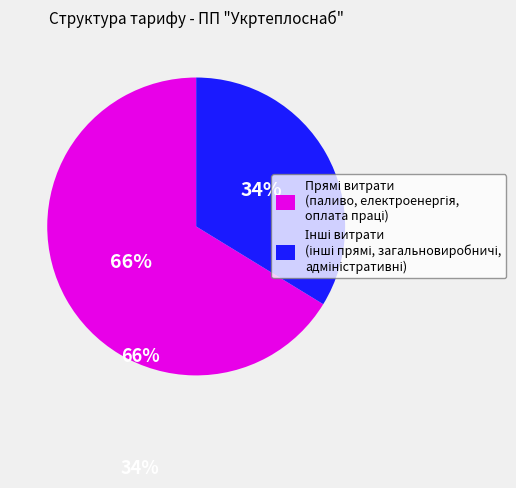

To the nearest percent, what is the average slice percentage?

50%